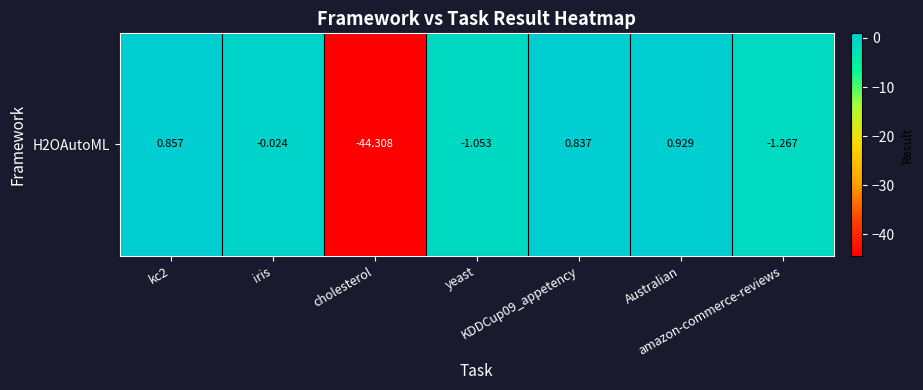

Reading right to left, transcribe all the data shown in this chart.

-1.3	0.9	0.8	-1.1	-44.3	-0.0	0.9